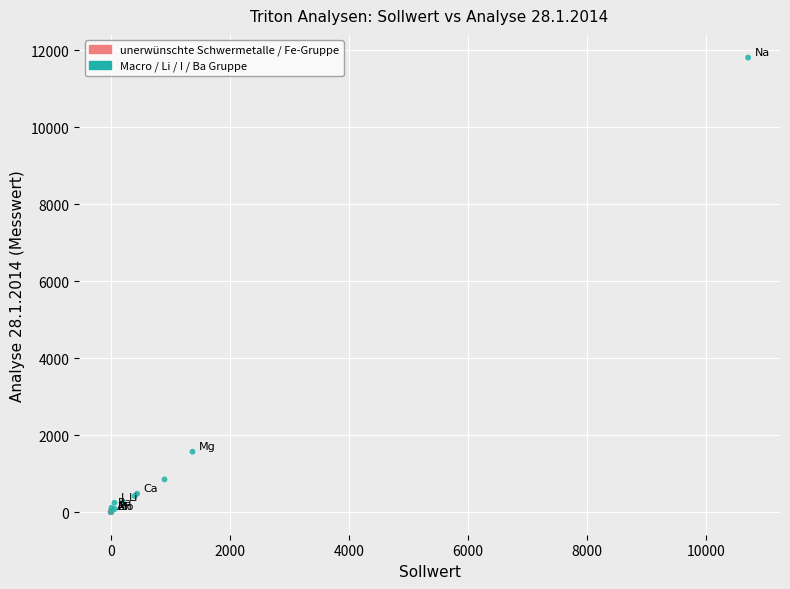

What Y value in the scatter plot is closest to 5901?

1566.0